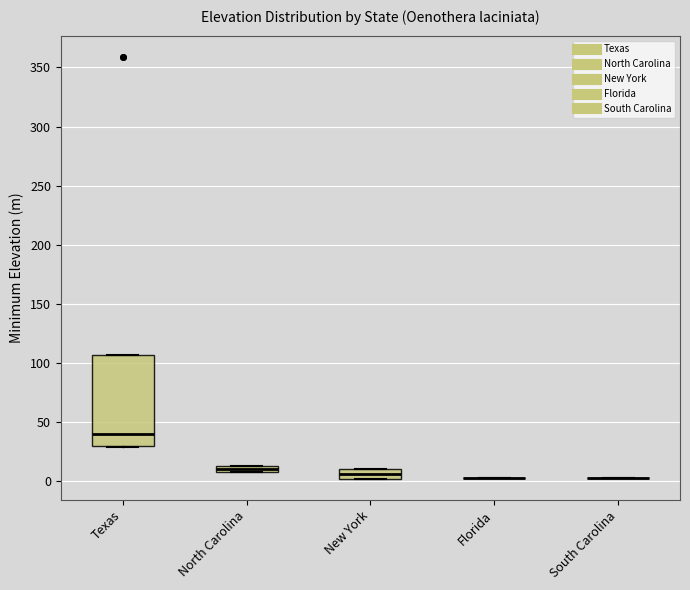

Comparing the boxes themselves (not the whiskers), which one is the tallest?

Texas